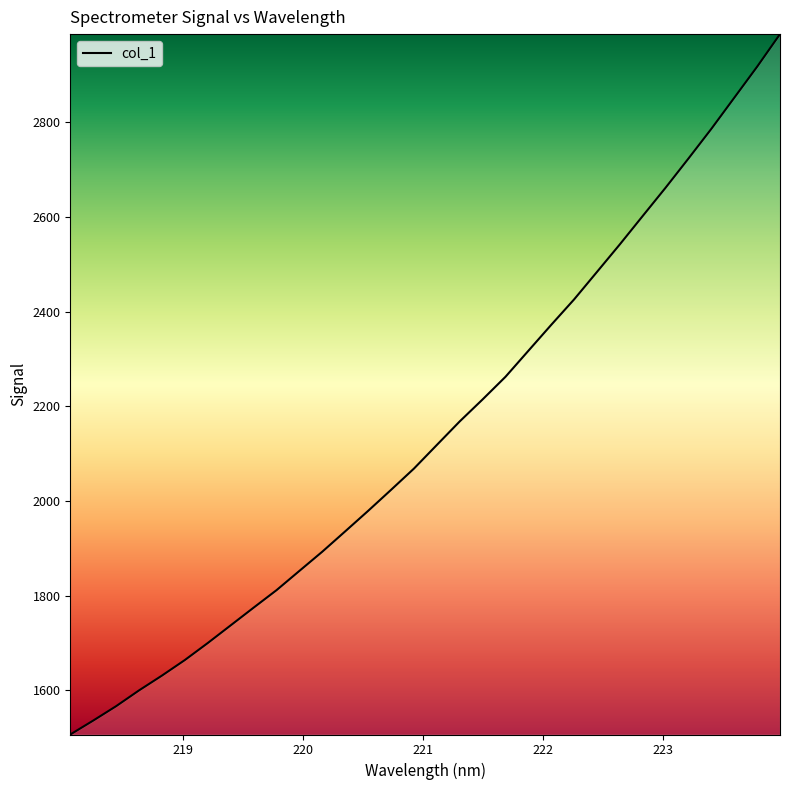

What is the minimum value shown in the chart?

1507.0